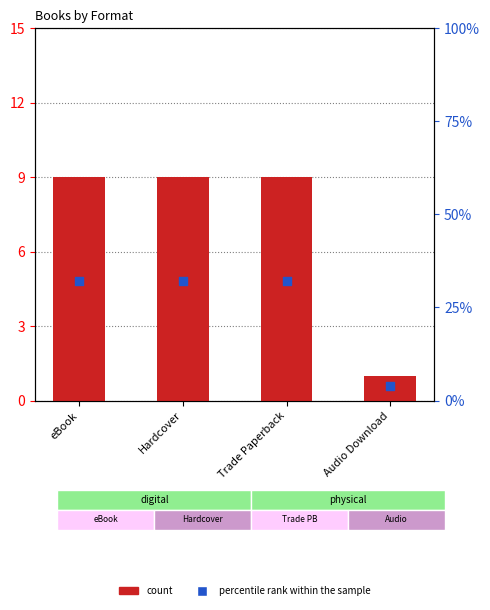

Is the value of count at Trade Paperback greater than the value of percentile rank within the sample at eBook?

No